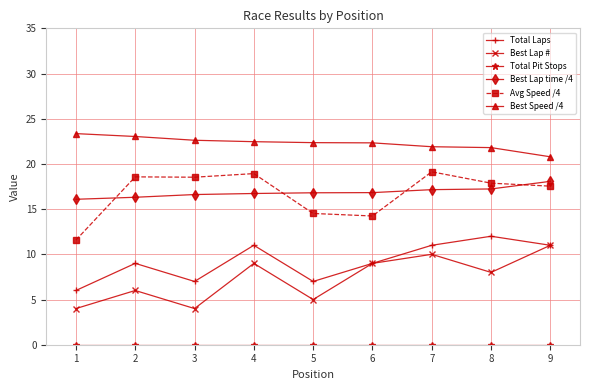

True or false: Avg Speed /4 and Best Lap # intersect in this chart.

False